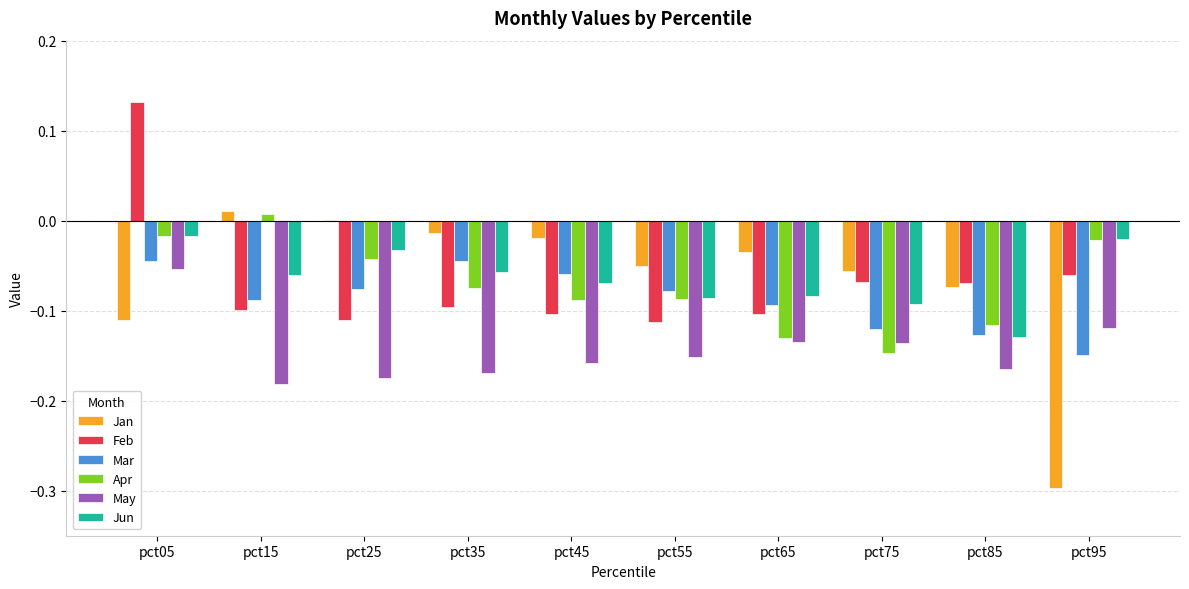

What is the total value across all series at pct65?

-0.6